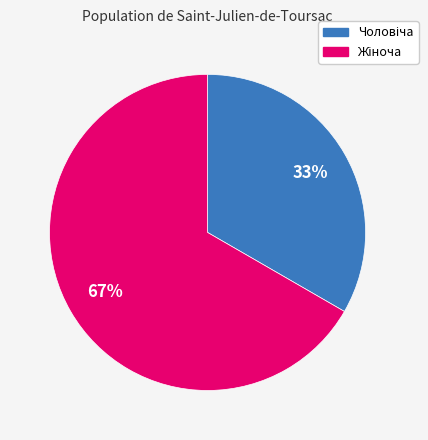

Is there a majority slice in this chart?

Yes